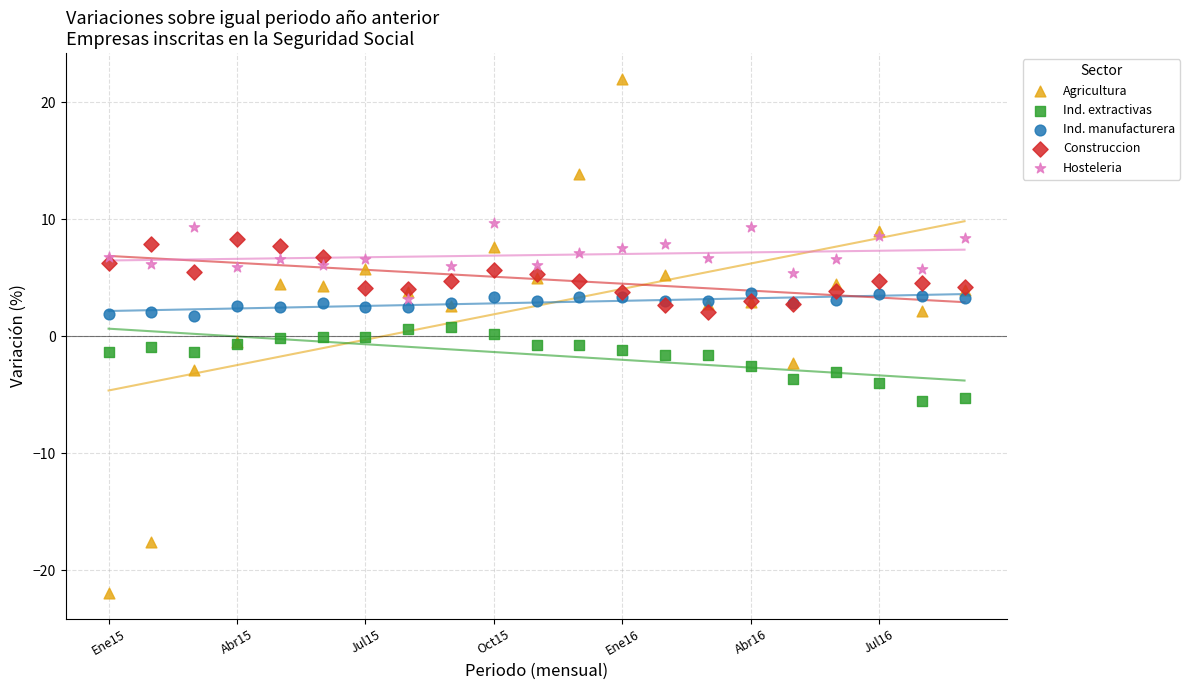

Which series reaches the minimum Y coordinate?

Agricultura